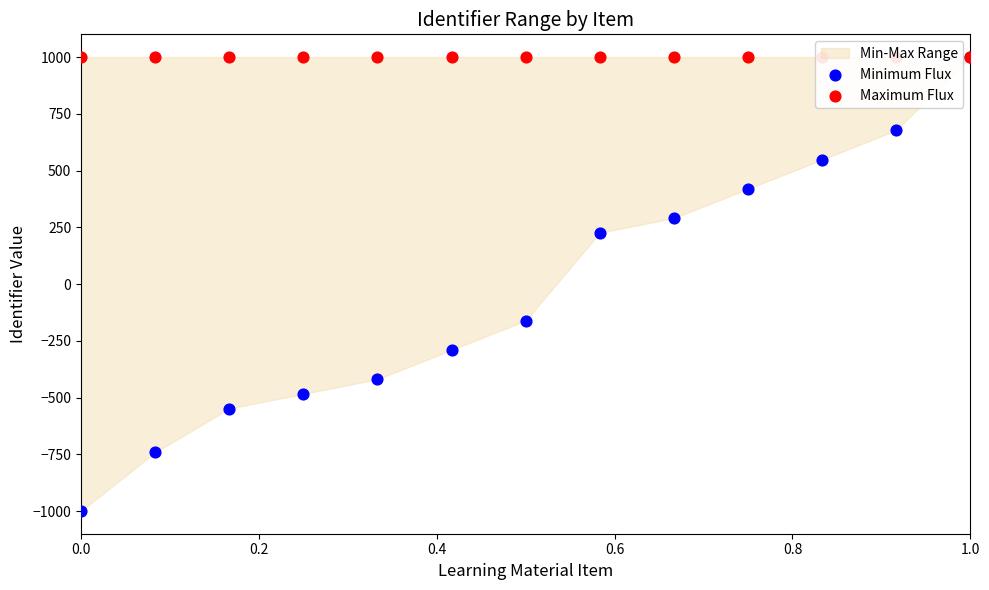

Which series contains the highest Y value?

Minimum Flux